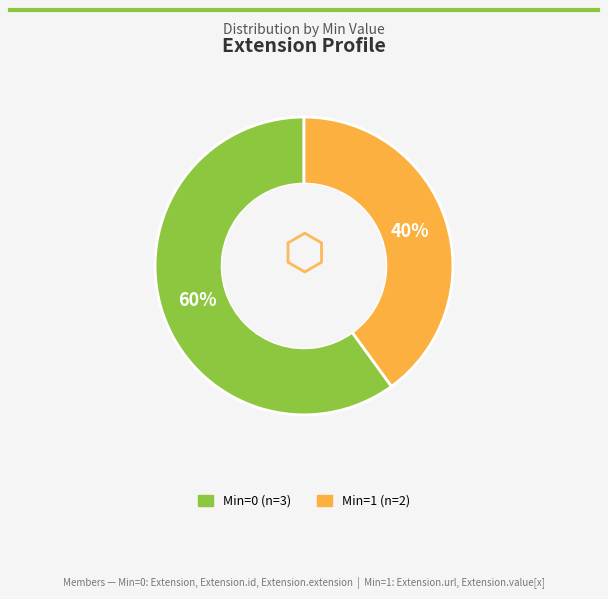

Count the number of slices in the pie.

2